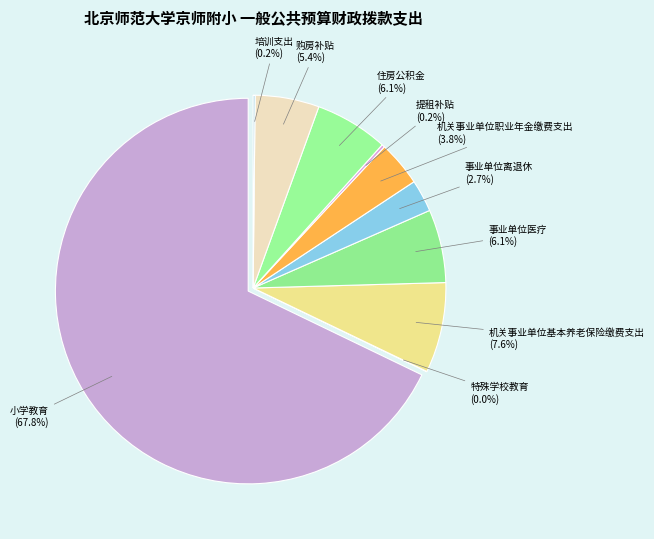

Rank the categories by value from highest to lowest.

小学教育, 机关事业单位基本养老保险缴费支出, 事业单位医疗, 住房公积金, 购房补贴, 机关事业单位职业年金缴费支出, 事业单位离退休, 提租补贴, 培训支出, 特殊学校教育